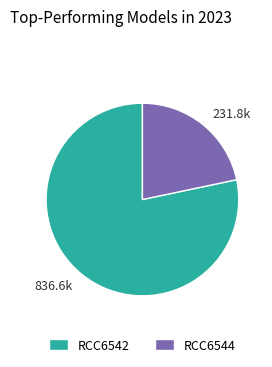

Which slice is the largest?

RCC6542